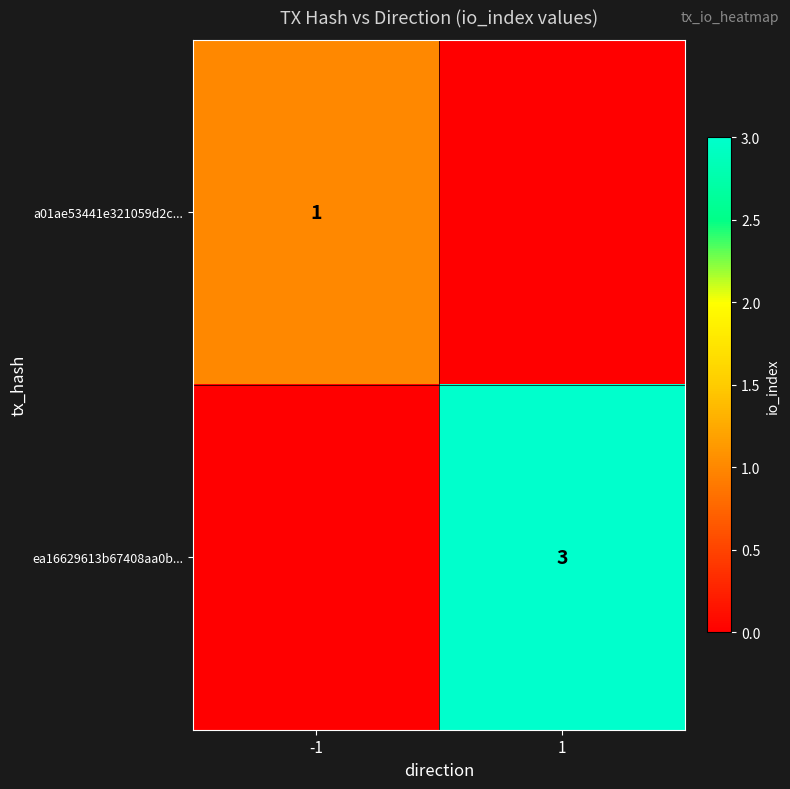

The value of ea16629613b67408aa0b... at 1 is 3. True or false?

True